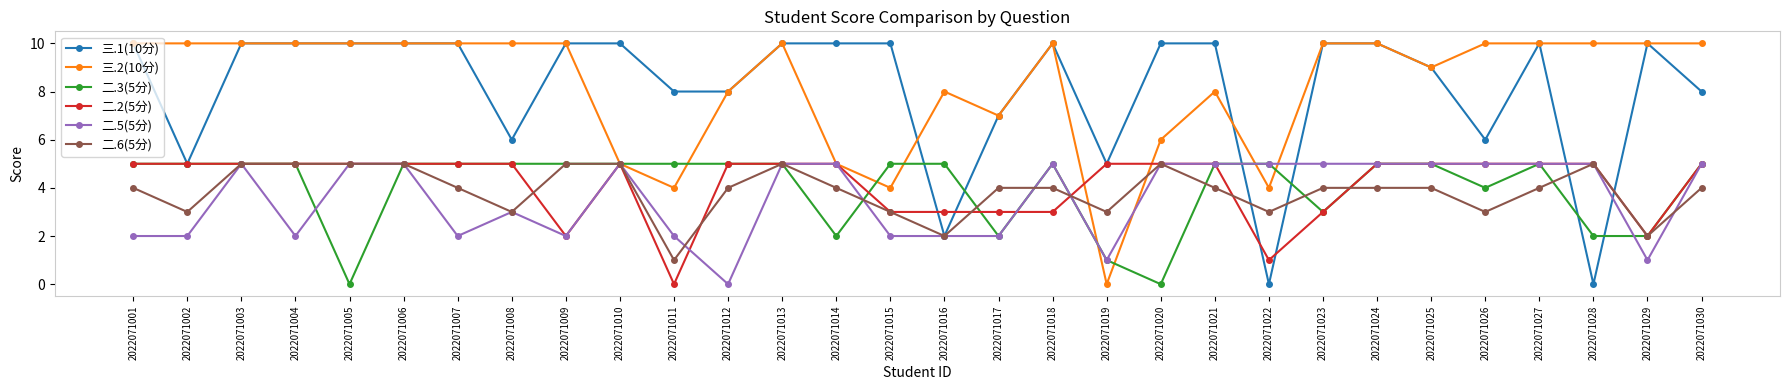

What is the greatest value displayed?

10